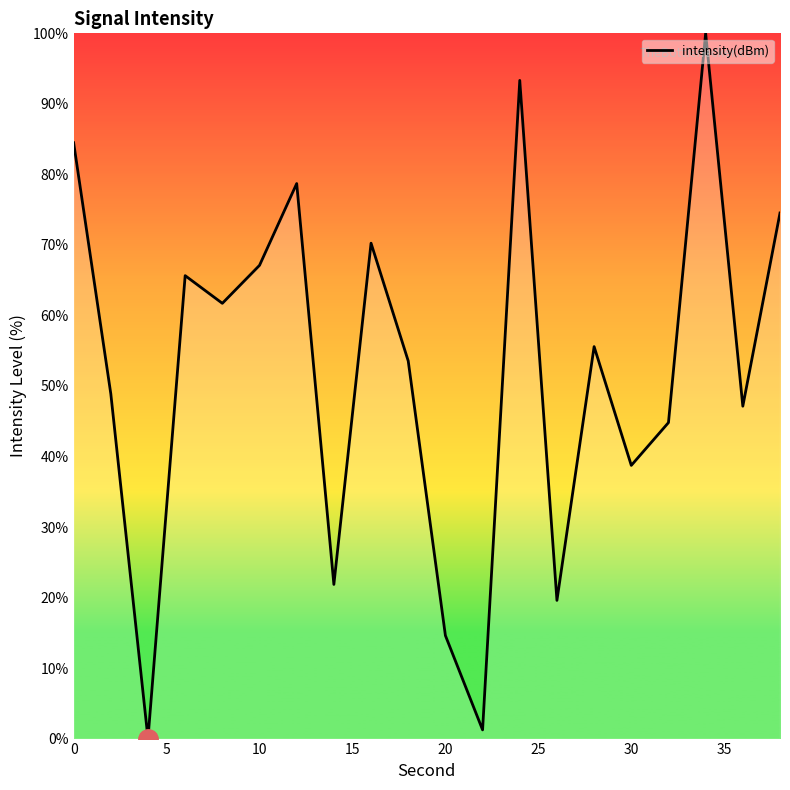

How many values are below 55?

10